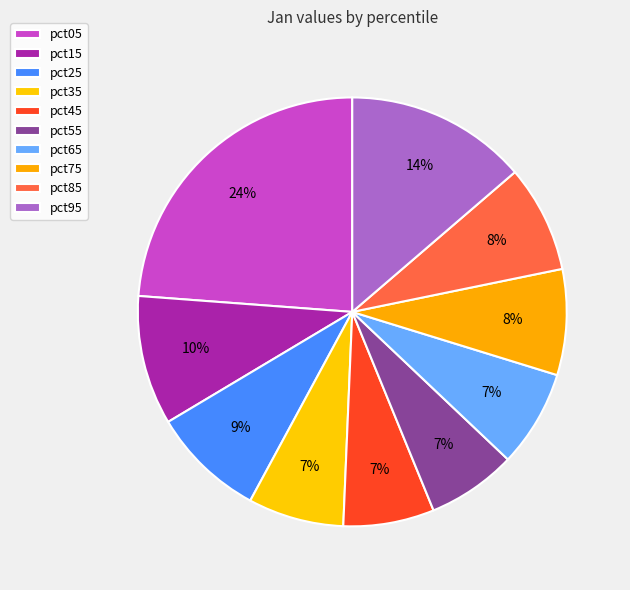

Is the sum of pct95 and pct25 greater than half?

No